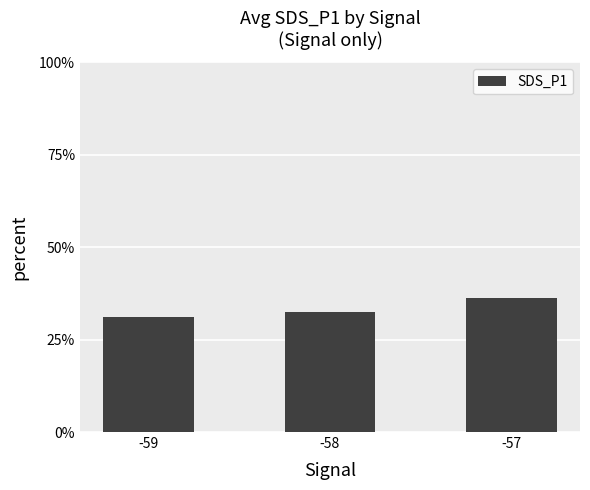

Reading left to right, what are all the values shown in this chart?

31.2	32.5	36.2